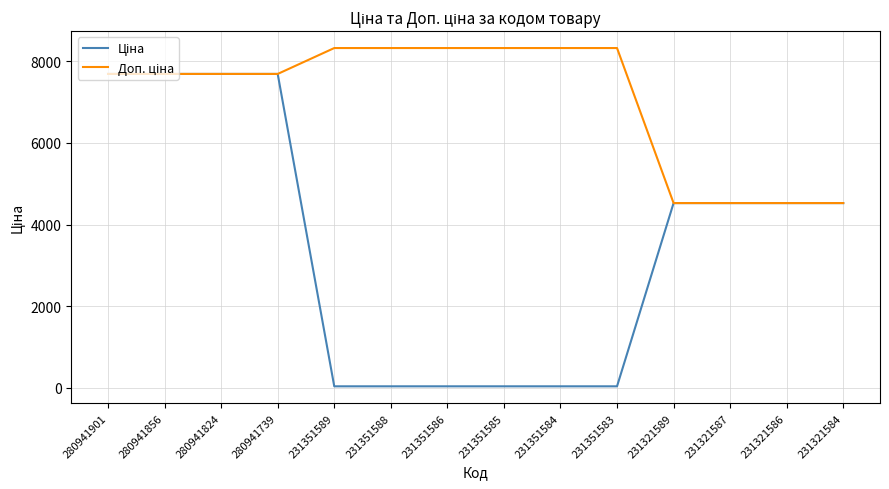

What is the total value across all series at 231321589?

9049.7